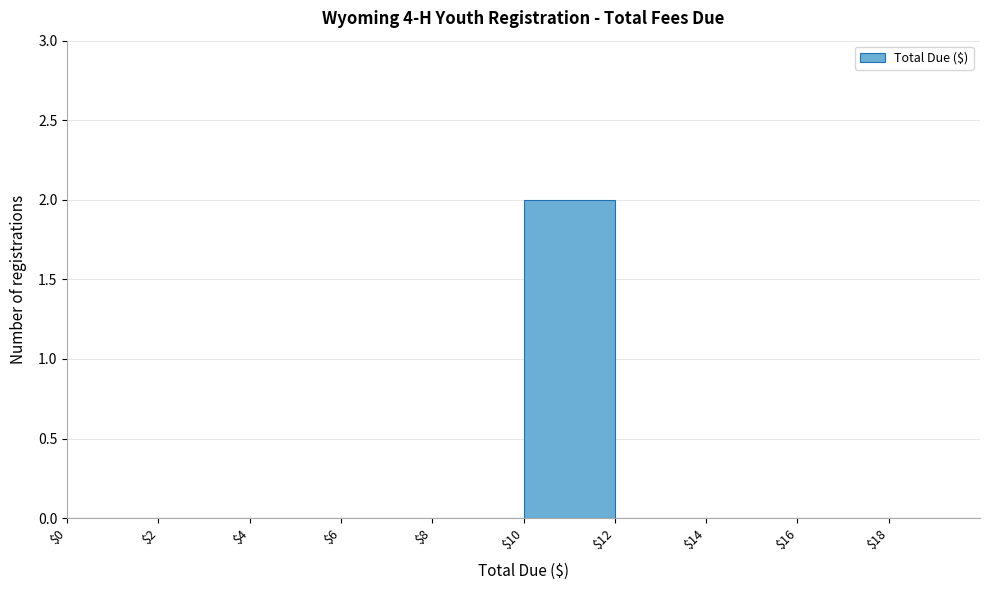

Reading left to right, list every bar in this chart as the range it spans on the x-axis followed by its height. The values are not printed on the chart, so give them approximately, as read against the axis.

0 to 2: 0
2 to 4: 0
4 to 6: 0
6 to 8: 0
8 to 10: 0
10 to 12: 2
12 to 14: 0
14 to 16: 0
16 to 18: 0
18 to 20: 0